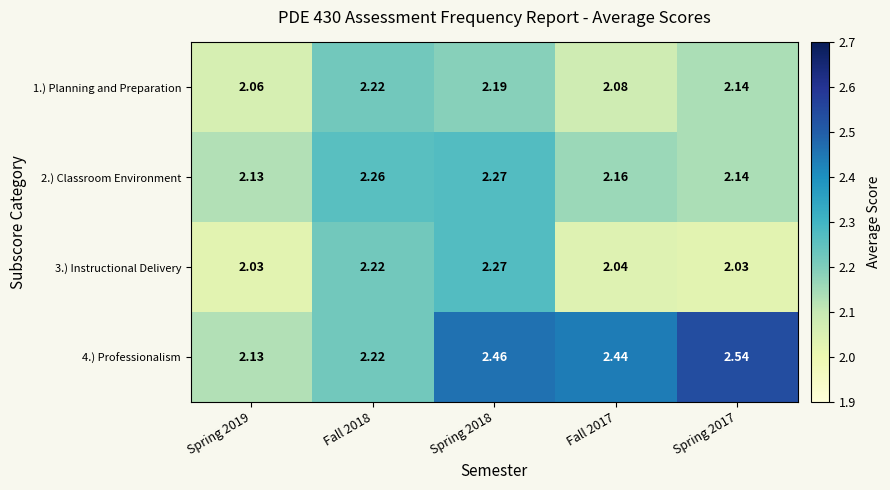

Is the value of 1.) Planning and Preparation at Spring 2018 greater than the value of 2.) Classroom Environment at Spring 2017?

Yes